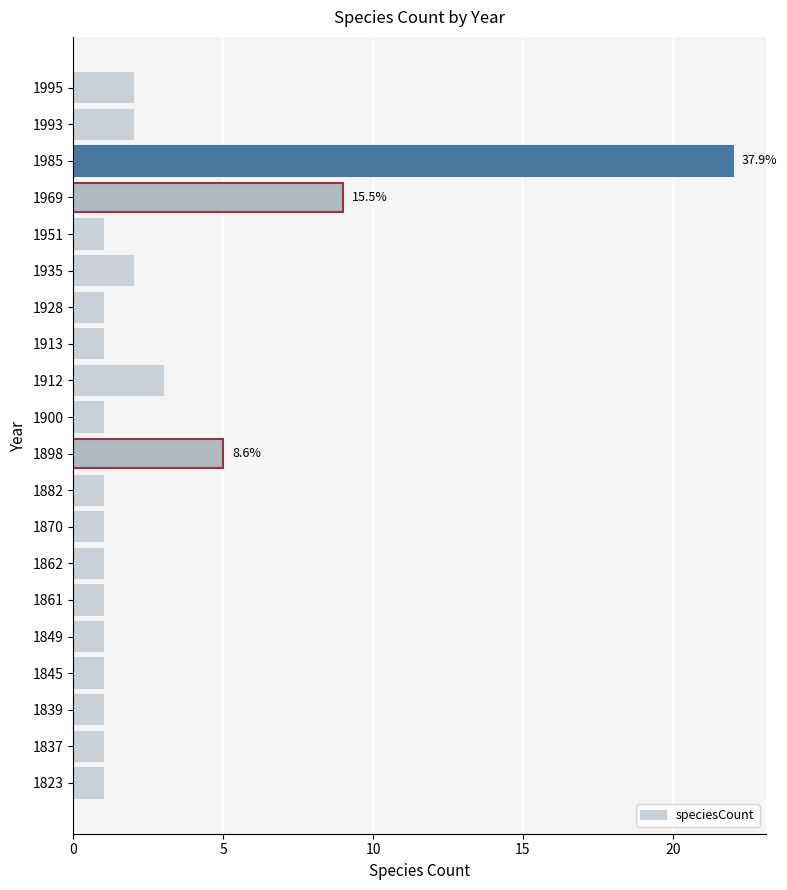

How many bars are there in total?

20